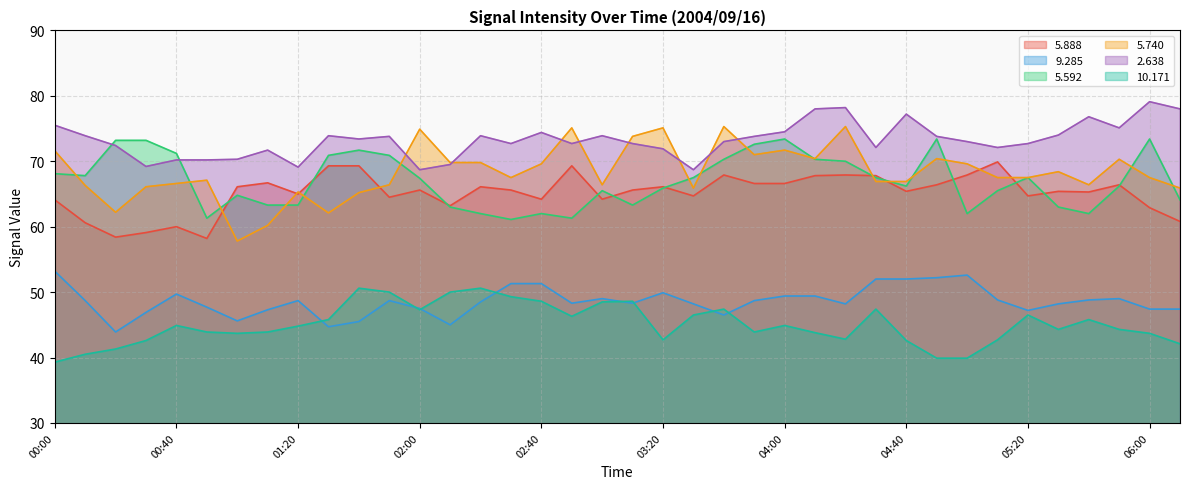

True or false:   5.888 and  10.171 intersect in this chart.

False